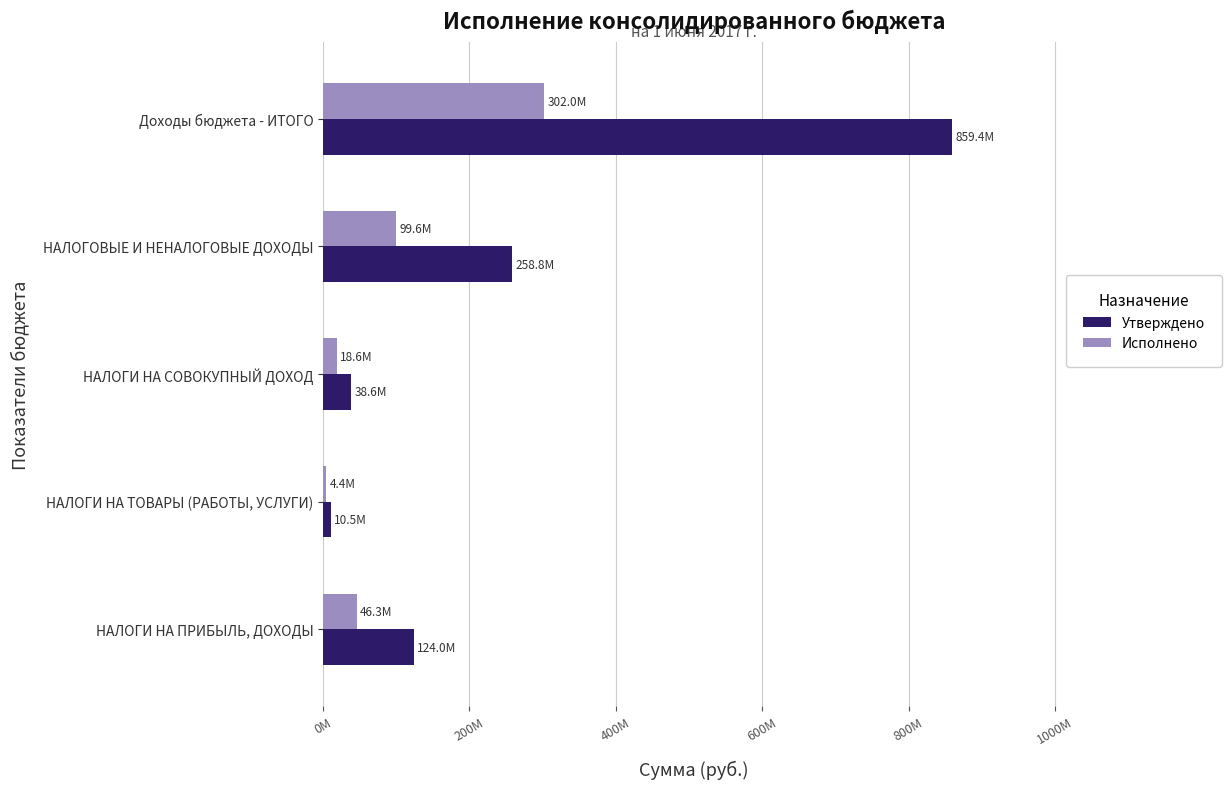

What is the average value of the Утверждено series?

258264782.9